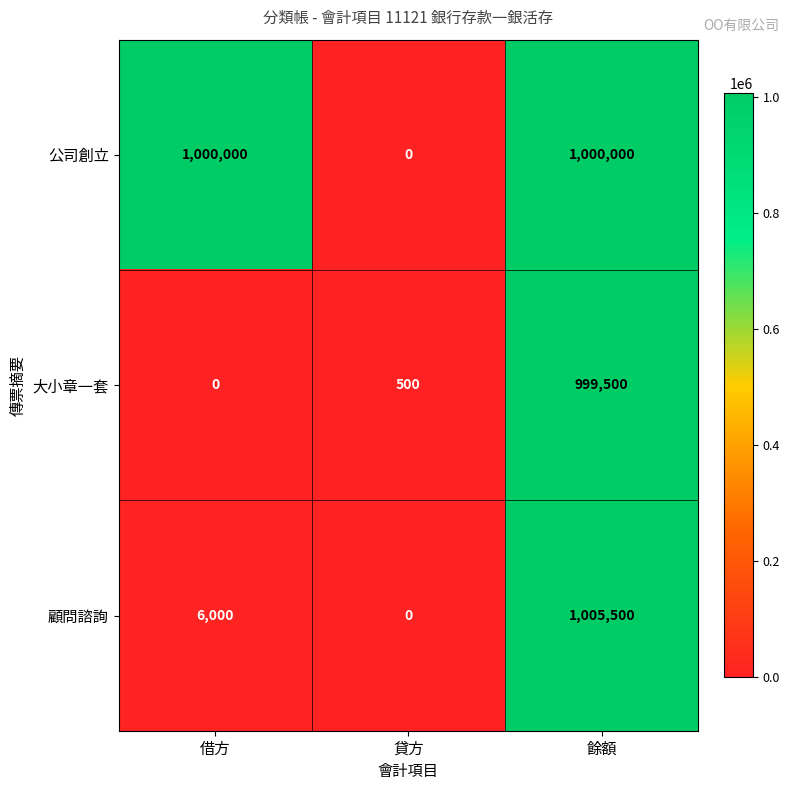

True or false: 顧問諮詢 has a value of 464508 at 貸方.

False